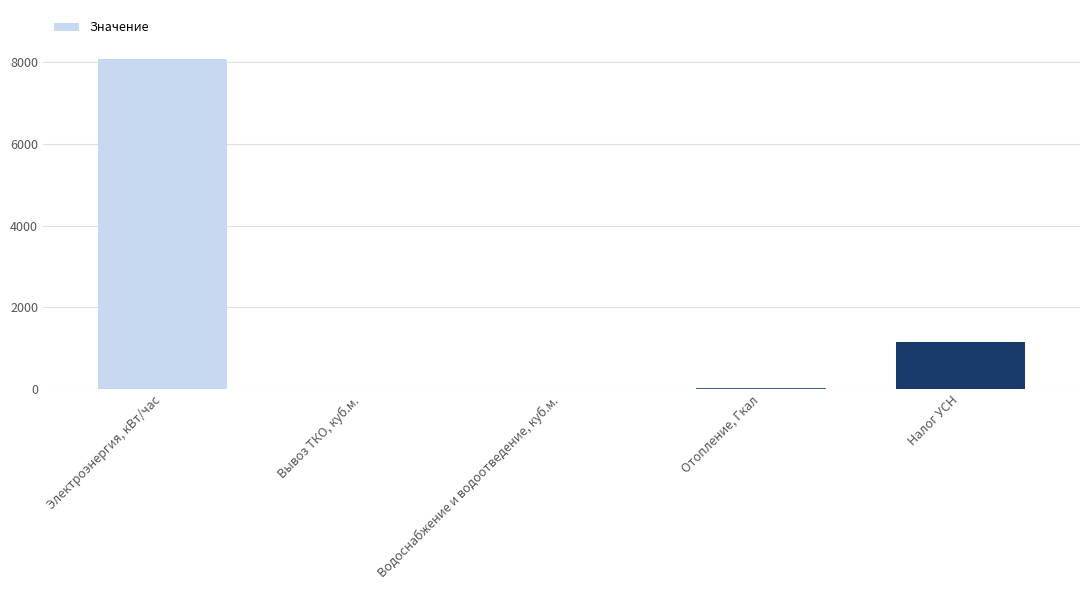

Where is the data nearest to the value 4031?

Налог УСН